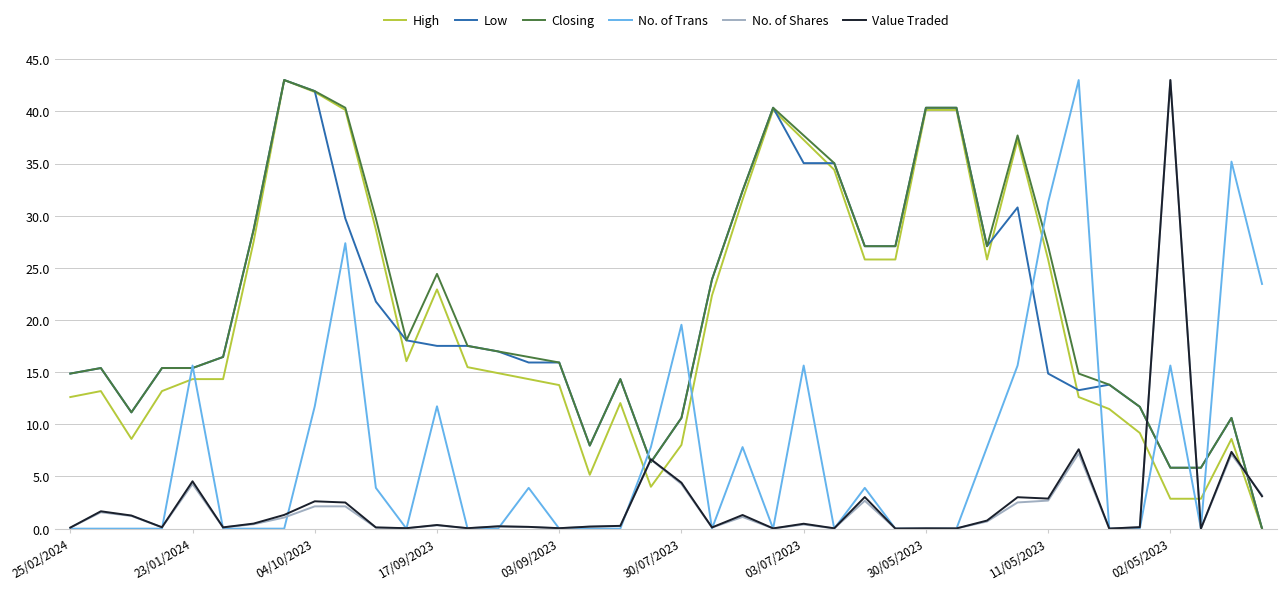

How many times do No. of Shares and High cross each other?

5